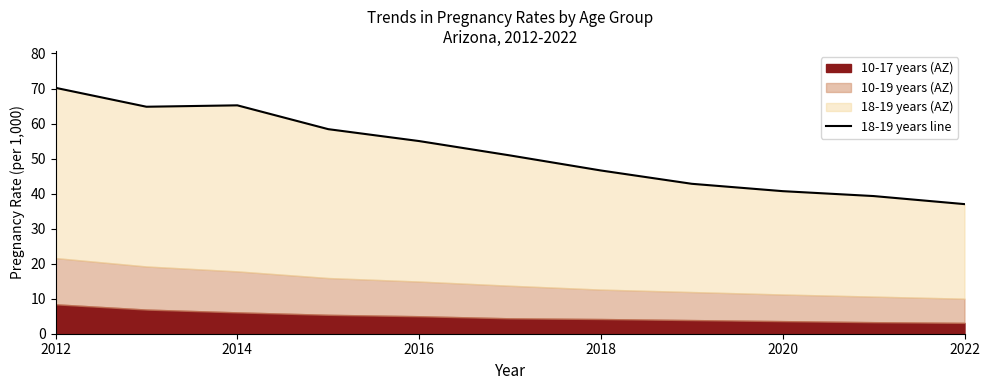

What is the value of the 1st point from the left?

70.2